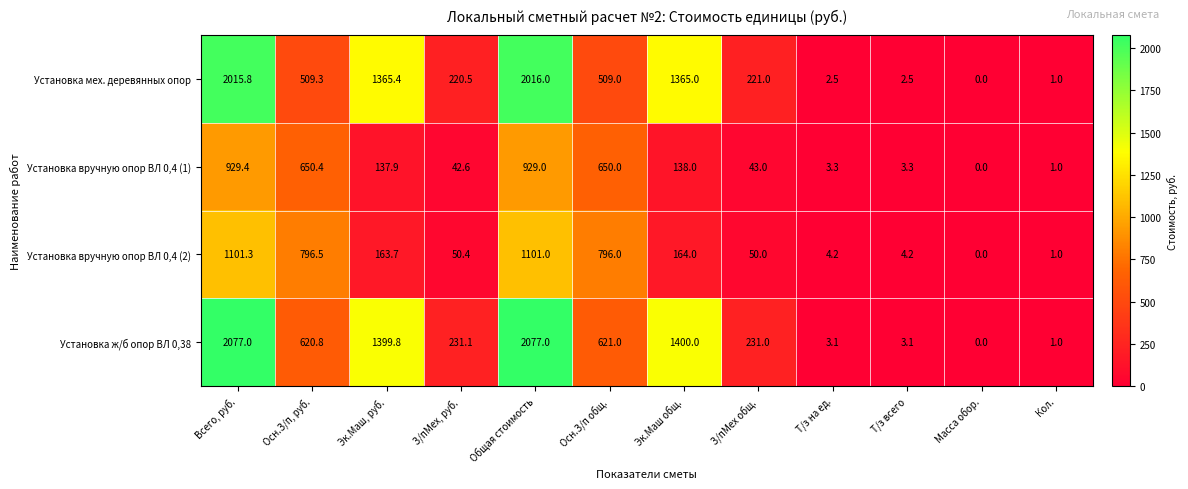

At which label is Установка ж/б опор ВЛ 0,38 closest to 1038?

Эк.Маш, руб.